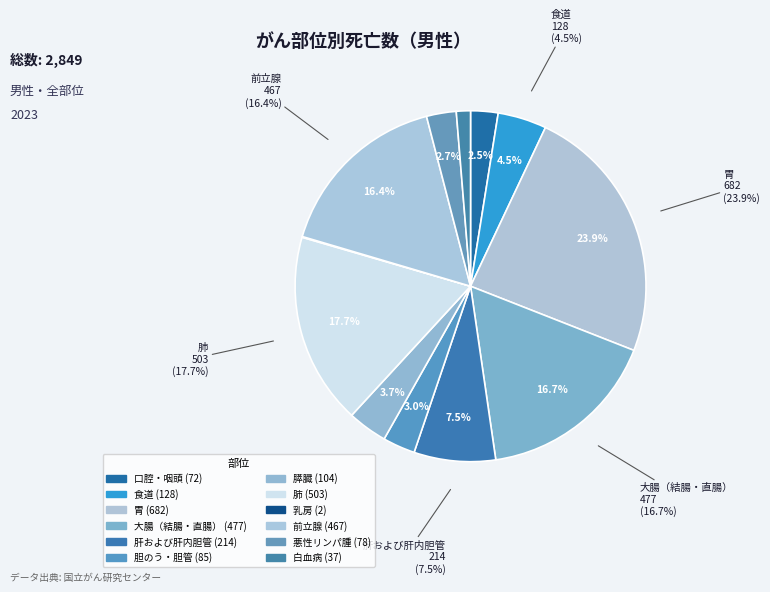

Is it true that 胃 is 24% of the pie?

True